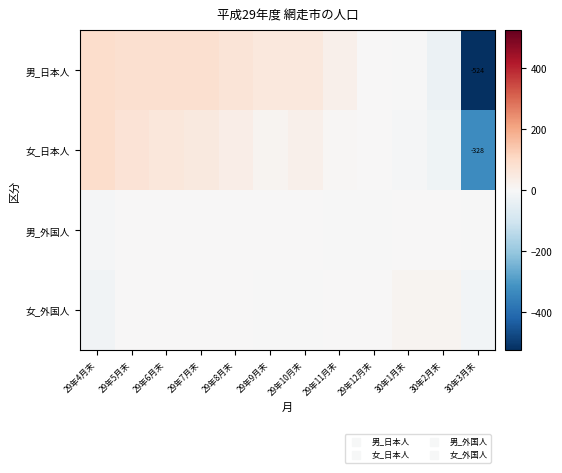

At how many categories does at least one series exceed -228?

12